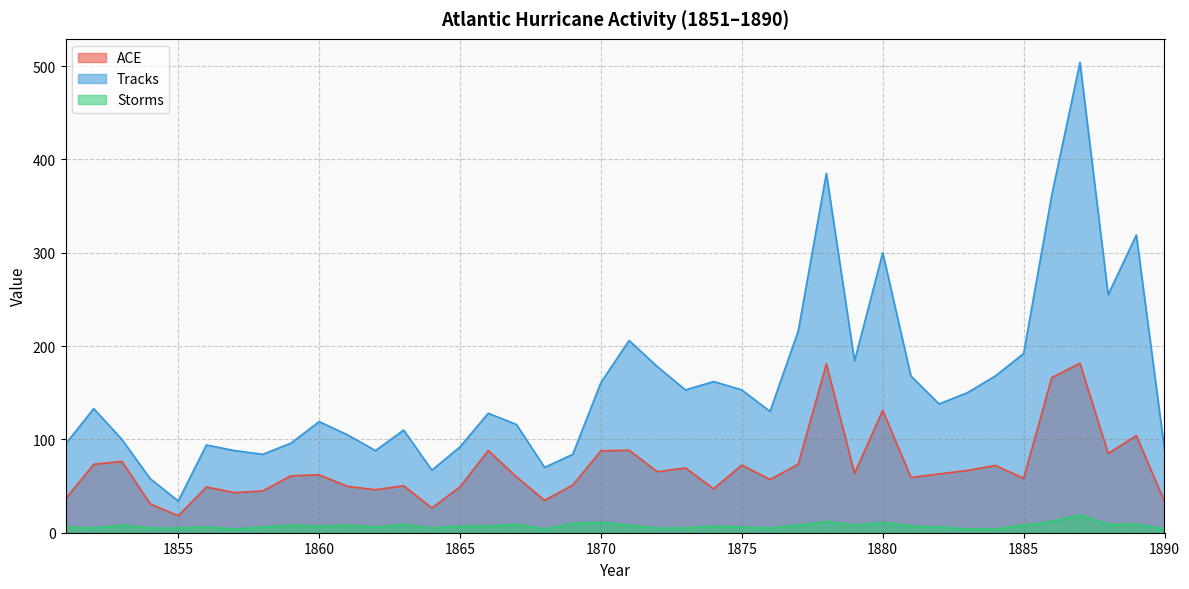

How many interior local peaks does the Tracks series have?

11